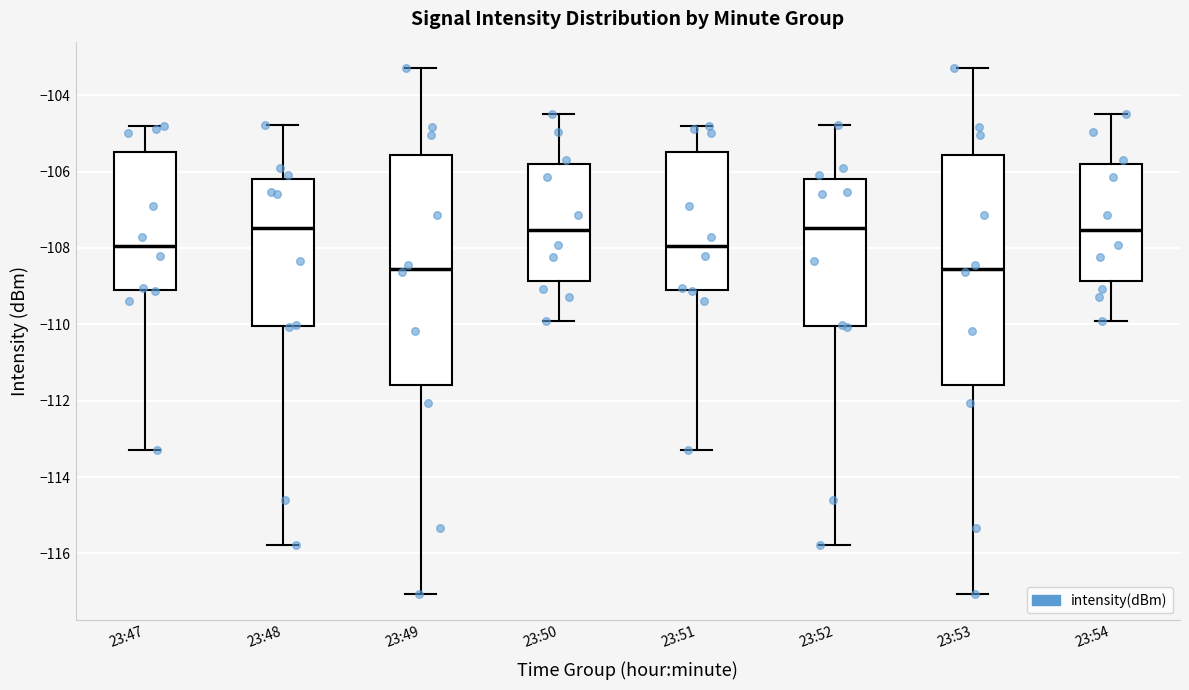

Reading left to right, read every box against the y-axis: the position of its median line, the range the box covers, and the ends of its whiskers. The values are not printed on the chart, so give them approximately, as read against the axis.

23:47: median -108.0, box -109.2 to -105.4, whiskers -113.2 to -104.8
23:48: median -107.4, box -110.0 to -106.2, whiskers -115.8 to -104.8
23:49: median -108.6, box -111.6 to -105.6, whiskers -117.0 to -103.2
23:50: median -107.6, box -108.8 to -105.8, whiskers -110.0 to -104.4
23:51: median -108.0, box -109.2 to -105.4, whiskers -113.2 to -104.8
23:52: median -107.4, box -110.0 to -106.2, whiskers -115.8 to -104.8
23:53: median -108.6, box -111.6 to -105.6, whiskers -117.0 to -103.2
23:54: median -107.6, box -108.8 to -105.8, whiskers -110.0 to -104.4